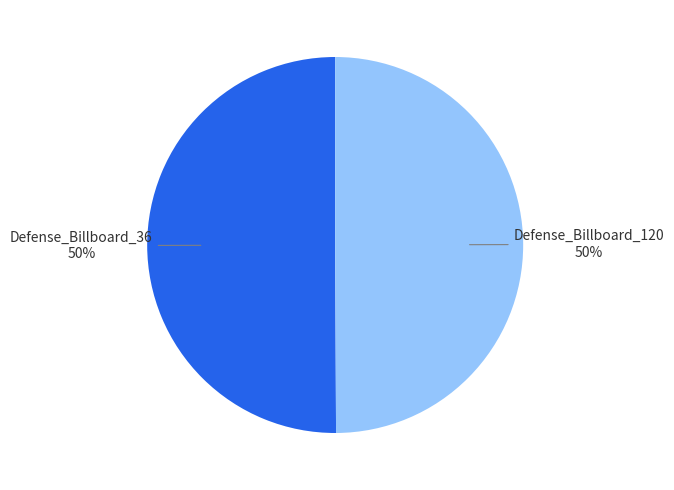

To the nearest percent, what portion does Defense_Billboard_120 represent?

50%